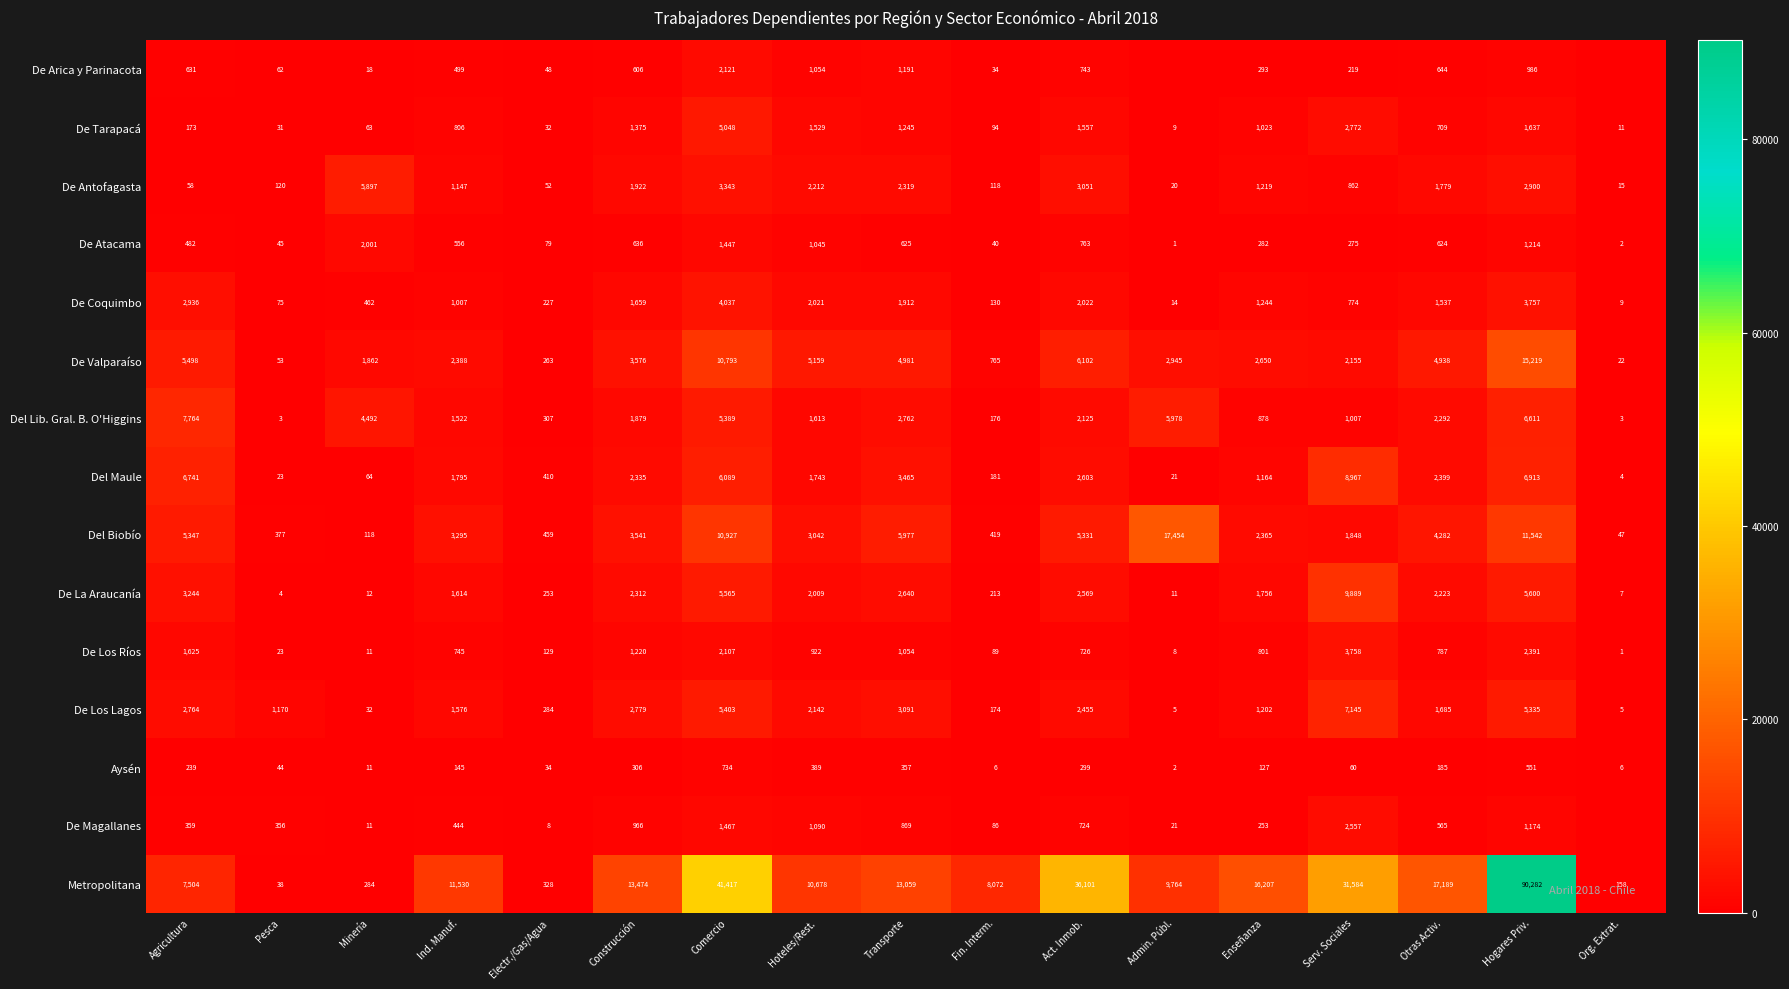

Is the value of De Coquimbo at Agricultura greater than the value of De Antofagasta at Hoteles/Rest.?

Yes